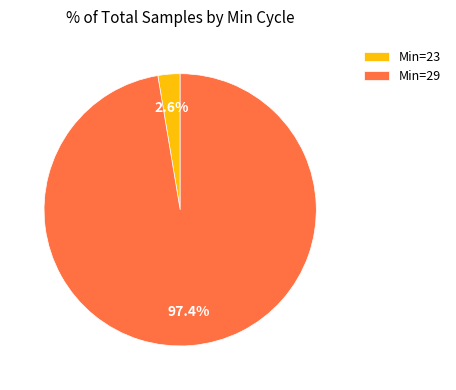

Rank the categories by value from lowest to highest.

Min=23, Min=29